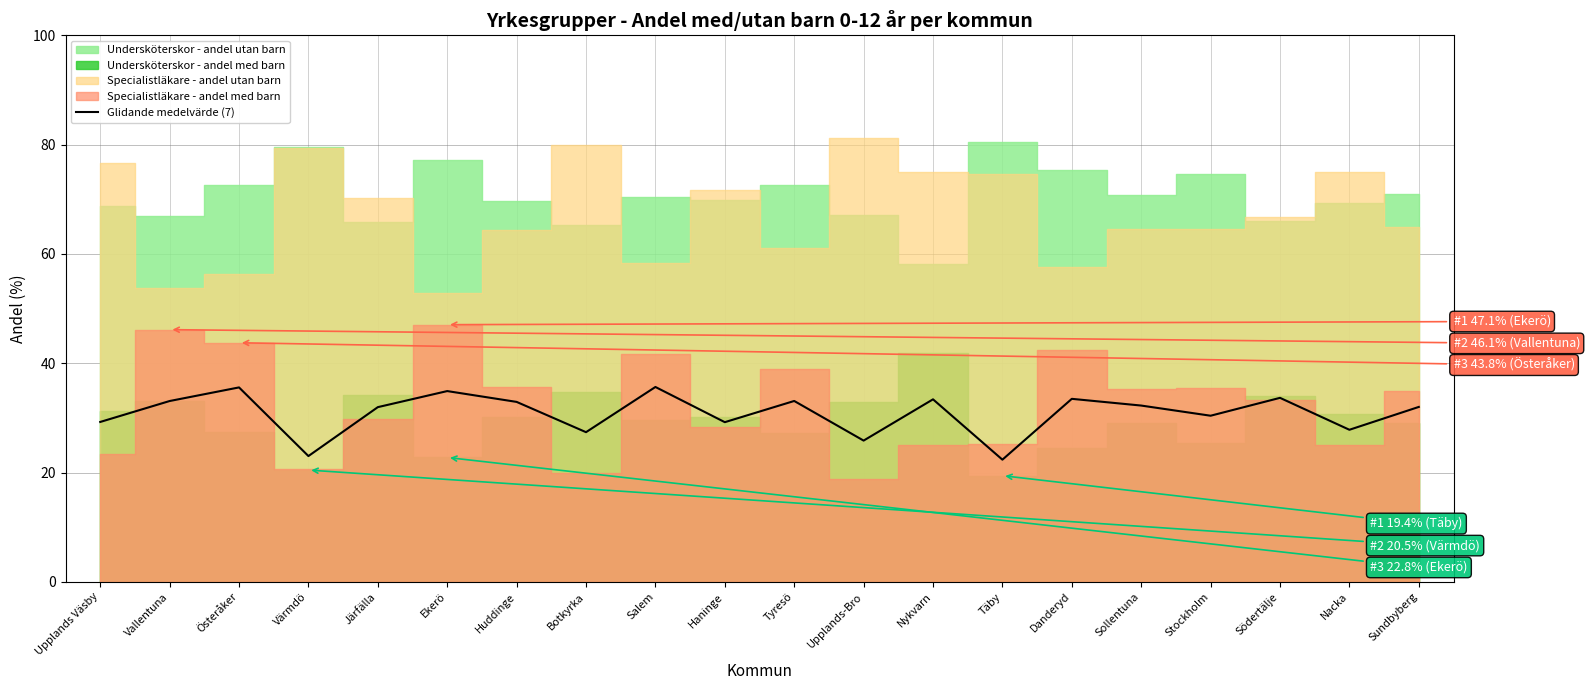

Approximately how many times larger is the value at Botkyrka compared to Ekerö?

0.8